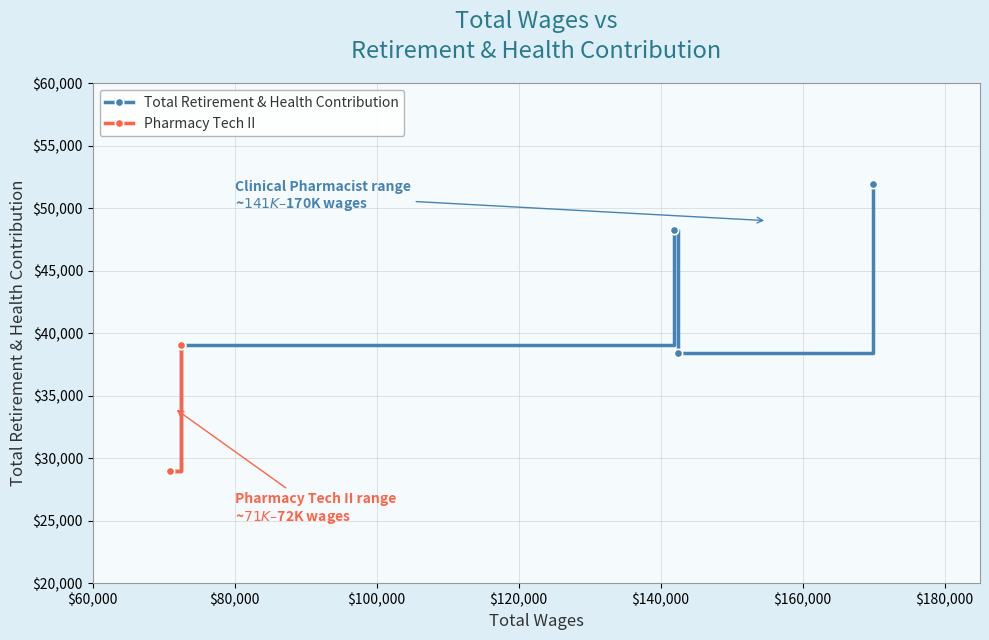

Where is the first local maximum?

141865